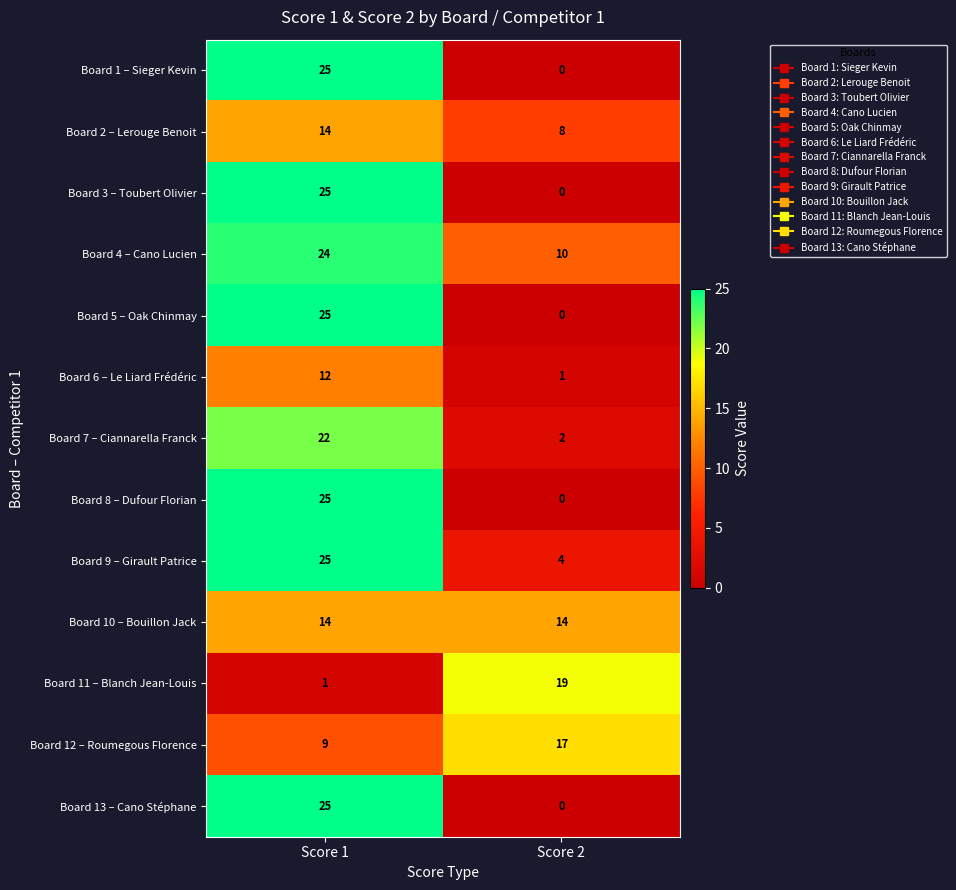

Reading left to right, transcribe all the data shown in this chart.

Board 1 – Sieger Kevin: Score 1=25	Score 2=0
Board 2 – Lerouge Benoit: Score 1=14	Score 2=8
Board 3 – Toubert Olivier: Score 1=25	Score 2=0
Board 4 – Cano Lucien: Score 1=24	Score 2=10
Board 5 – Oak Chinmay: Score 1=25	Score 2=0
Board 6 – Le Liard Frédéric: Score 1=12	Score 2=1
Board 7 – Ciannarella Franck: Score 1=22	Score 2=2
Board 8 – Dufour Florian: Score 1=25	Score 2=0
Board 9 – Girault Patrice: Score 1=25	Score 2=4
Board 10 – Bouillon Jack: Score 1=14	Score 2=14
Board 11 – Blanch Jean-Louis: Score 1=1	Score 2=19
Board 12 – Roumegous Florence: Score 1=9	Score 2=17
Board 13 – Cano Stéphane: Score 1=25	Score 2=0